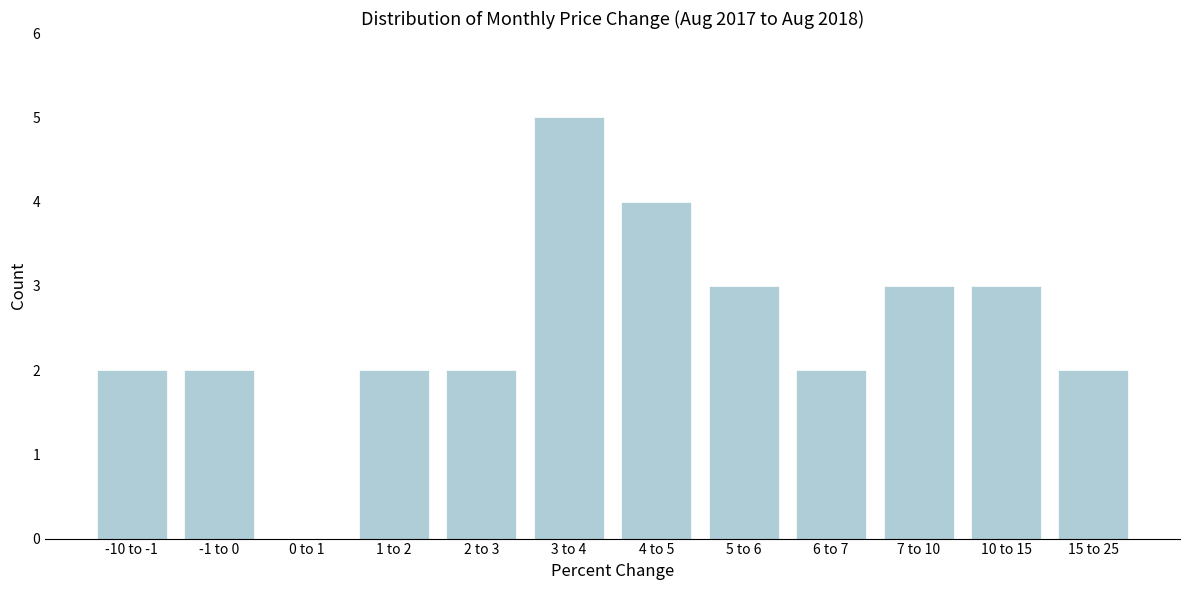

Reading right to left, transcribe all the data shown in this chart.

15 to 25=2	10 to 15=3	7 to 10=3	6 to 7=2	5 to 6=3	4 to 5=4	3 to 4=5	2 to 3=2	1 to 2=2	0 to 1=0	-1 to 0=2	-10 to -1=2